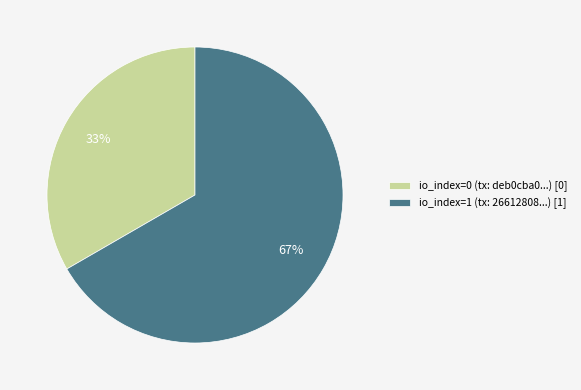

True or false: io_index=0 (tx: deb0cba0...) [0] accounts for 20% of the total.

False